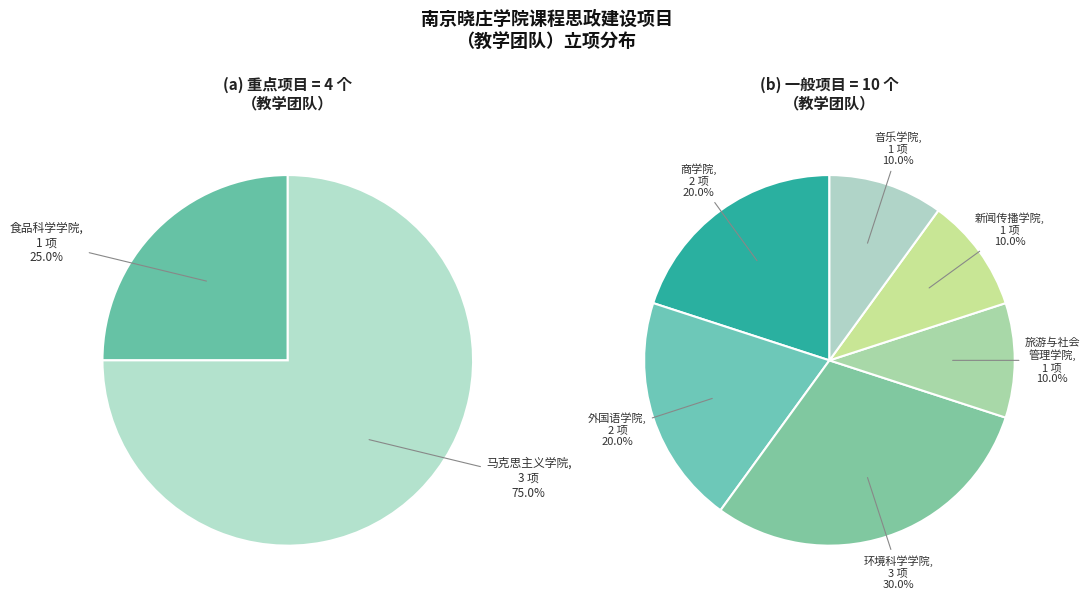

Combined, what portion of the pie is 一般项目 and 重点项目?

100.0%